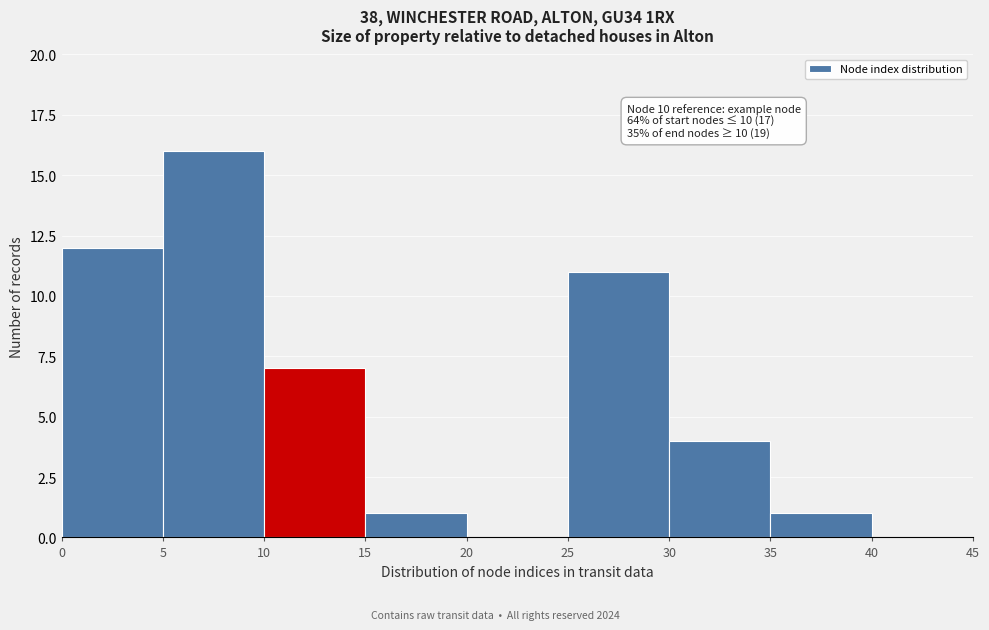

Over which range of the x-axis is the bar tallest?

5 to 10